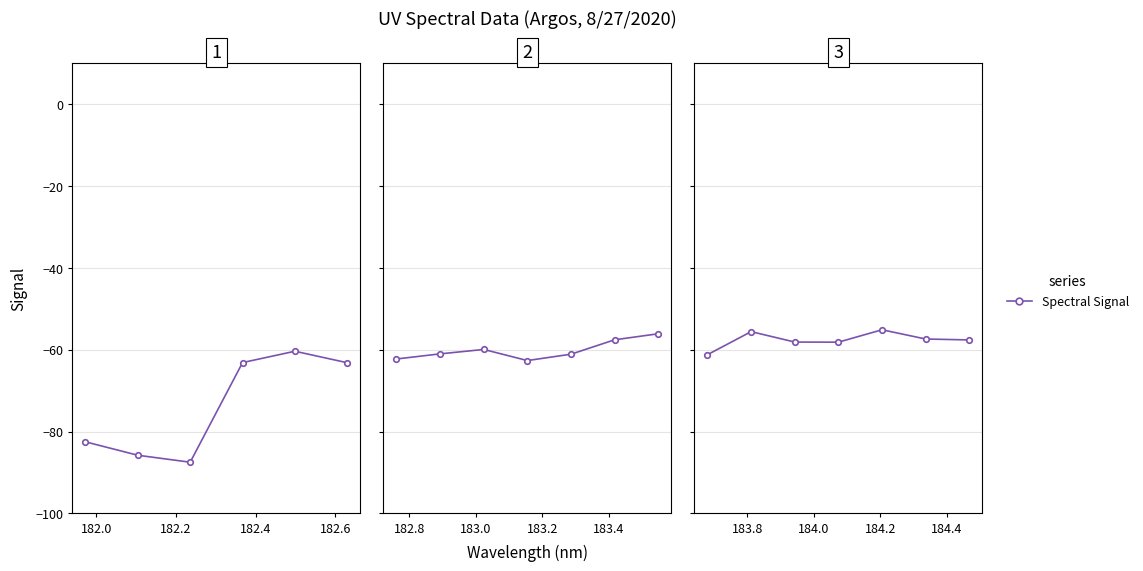

Does the chart display data point markers on the line(s)?

Yes